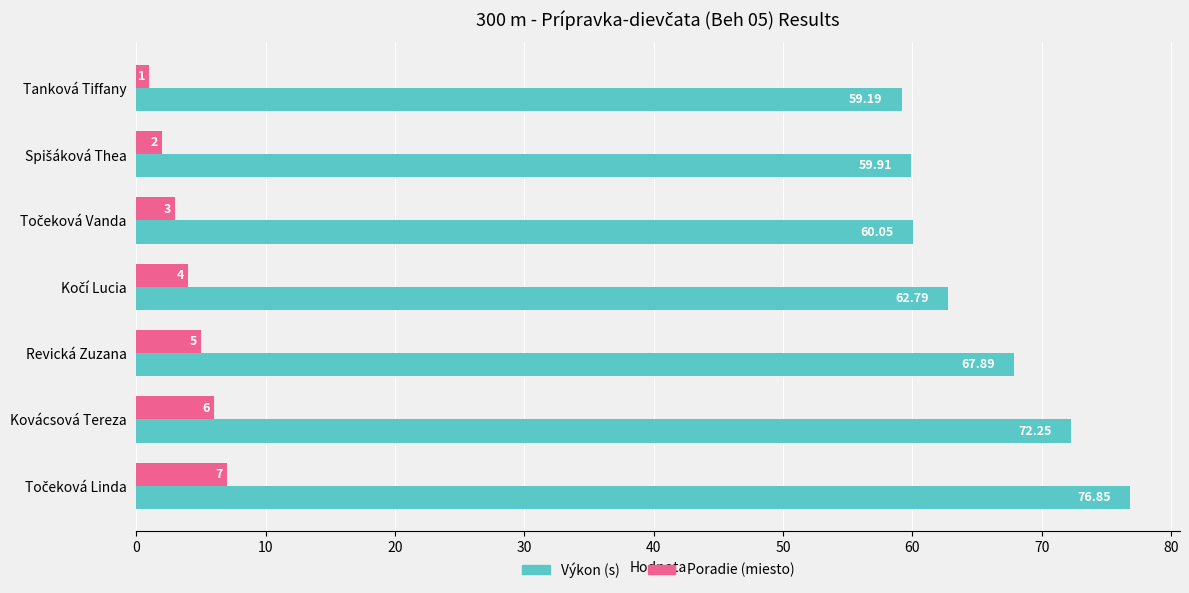

What is the difference between the second highest and second lowest values in the Poradie (miesto) series?

4.0